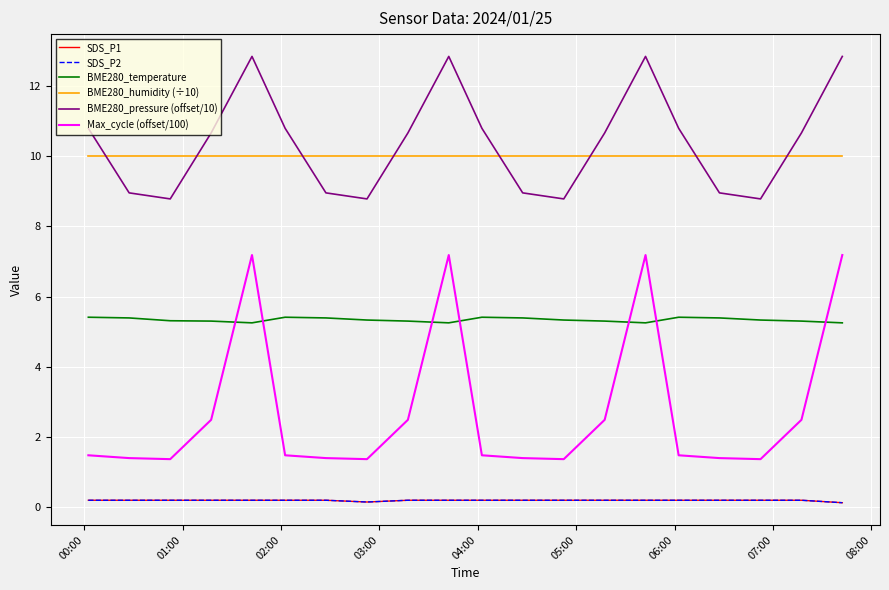

List the series in order of their peak value, highest first.

BME280_pressure (offset/10), BME280_humidity (÷10), Max_cycle (offset/100), BME280_temperature, SDS_P1, SDS_P2